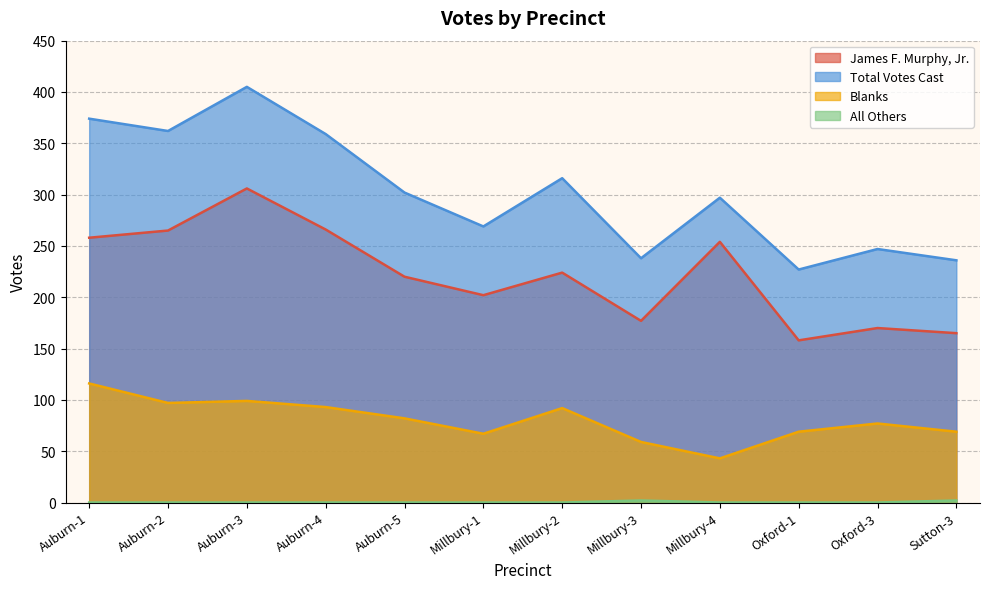

How many series are shown in this chart?

4